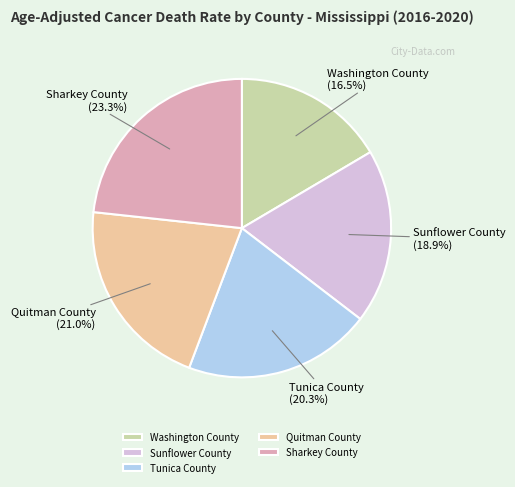

True or false: Tunica County accounts for 20% of the total.

True